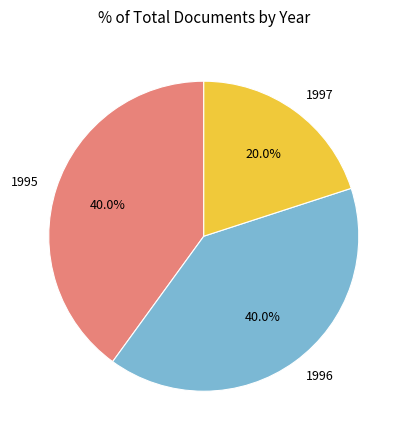

Which category has the smallest portion of the pie?

1997